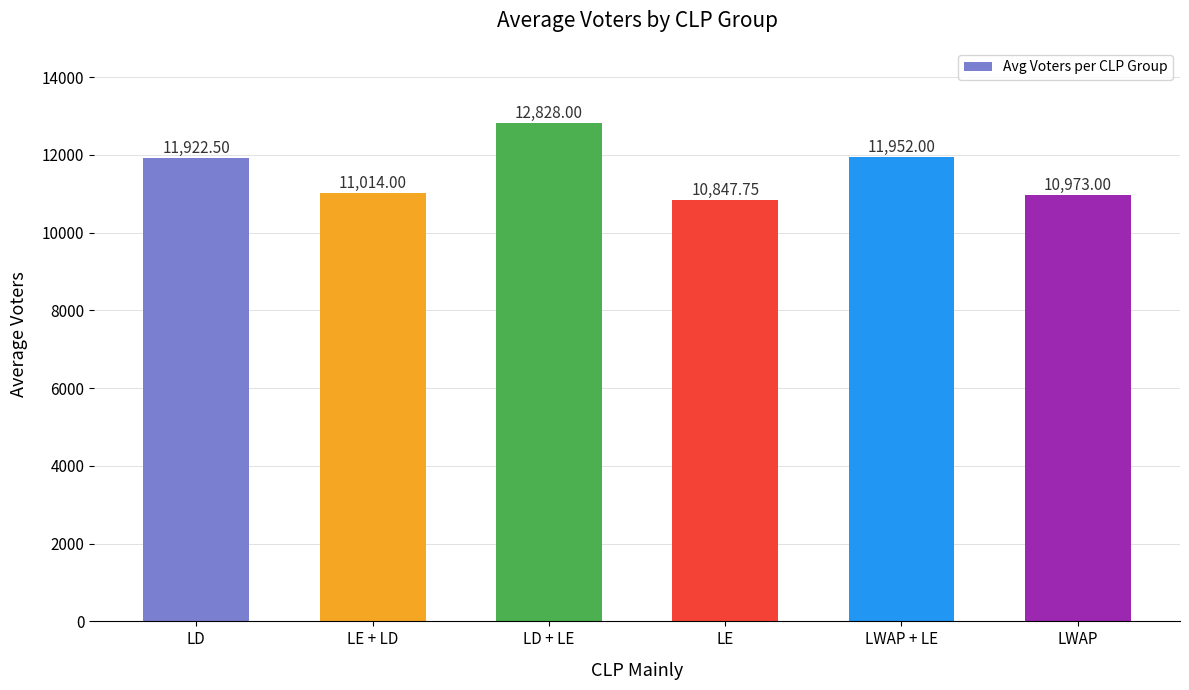

Approximately how many times larger is the value at LE compared to LWAP?

1.0